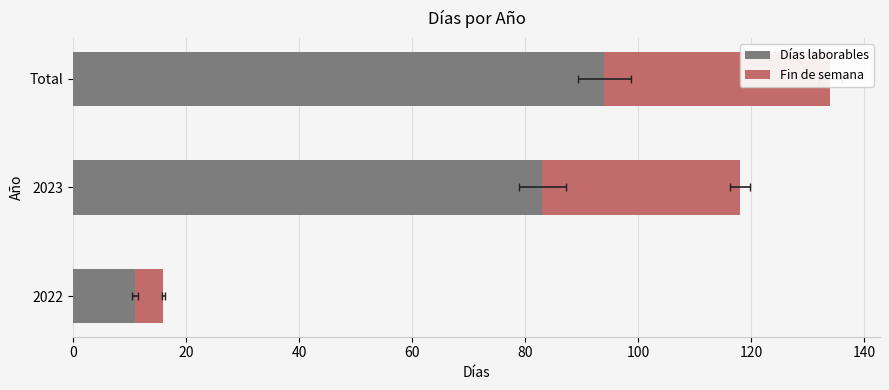

Count the number of data series in this chart.

2